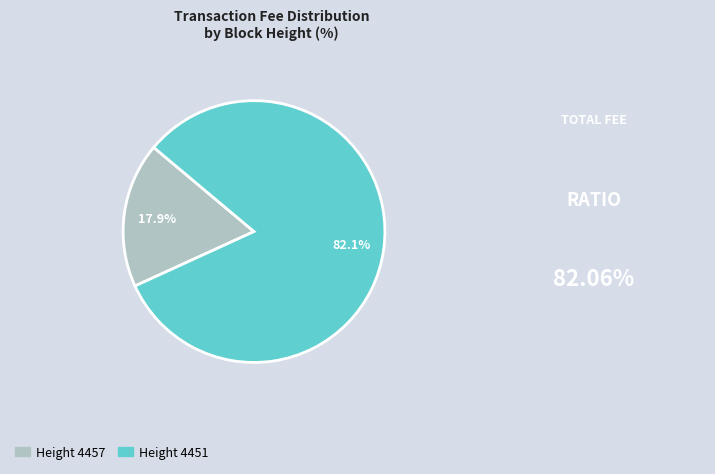

Which has a higher value, Height 4451 or Height 4457?

Height 4451